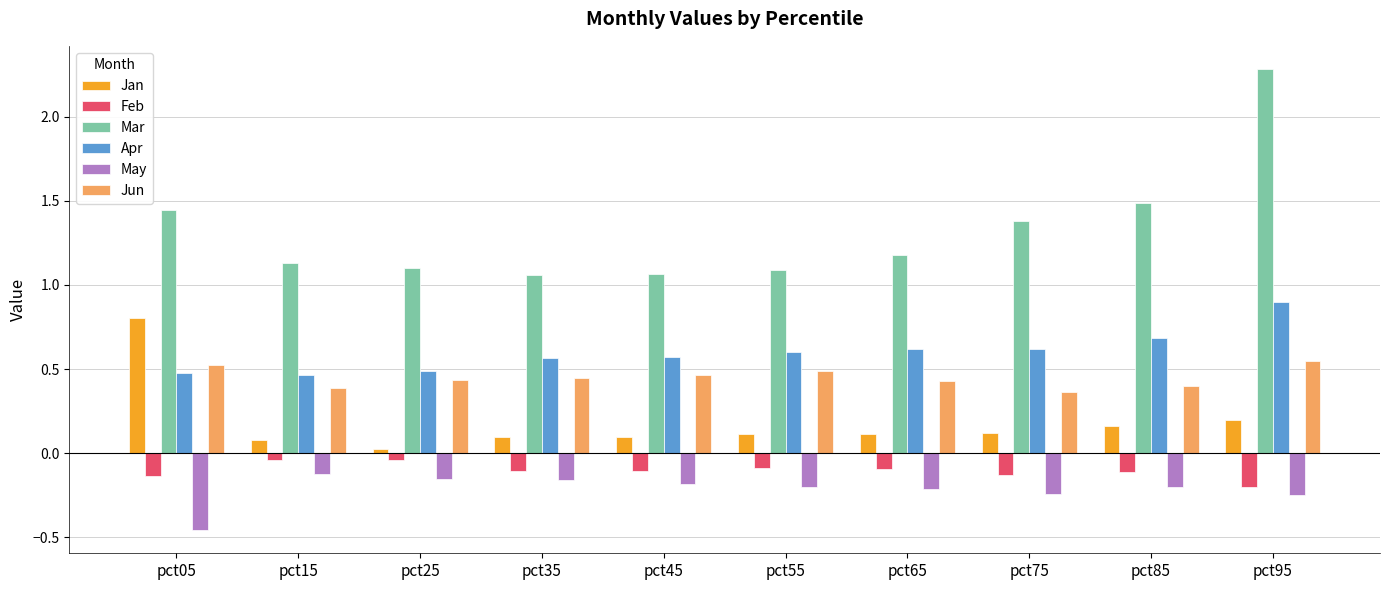

Is it true that Mar equals 0.5 at pct35?

False